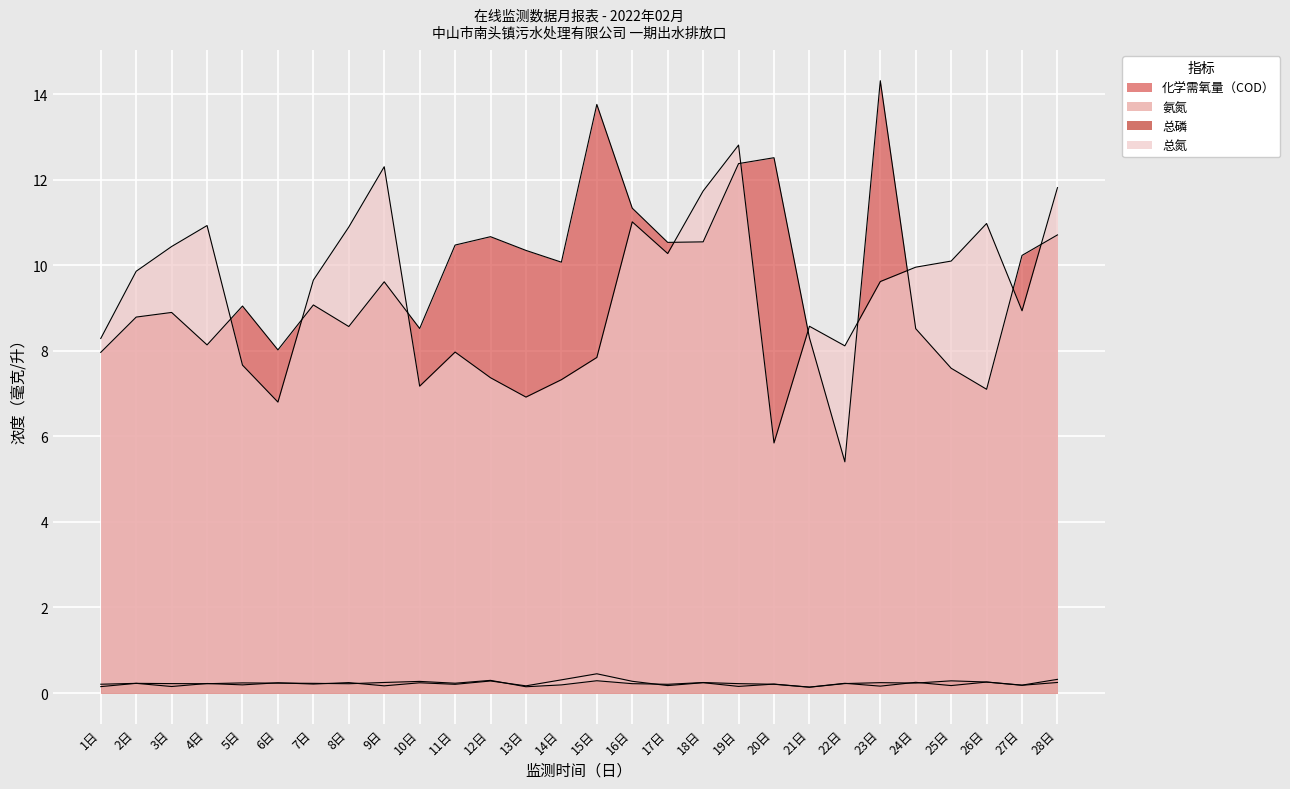

Which series has the largest total across all categories?

化学需氧量（COD）